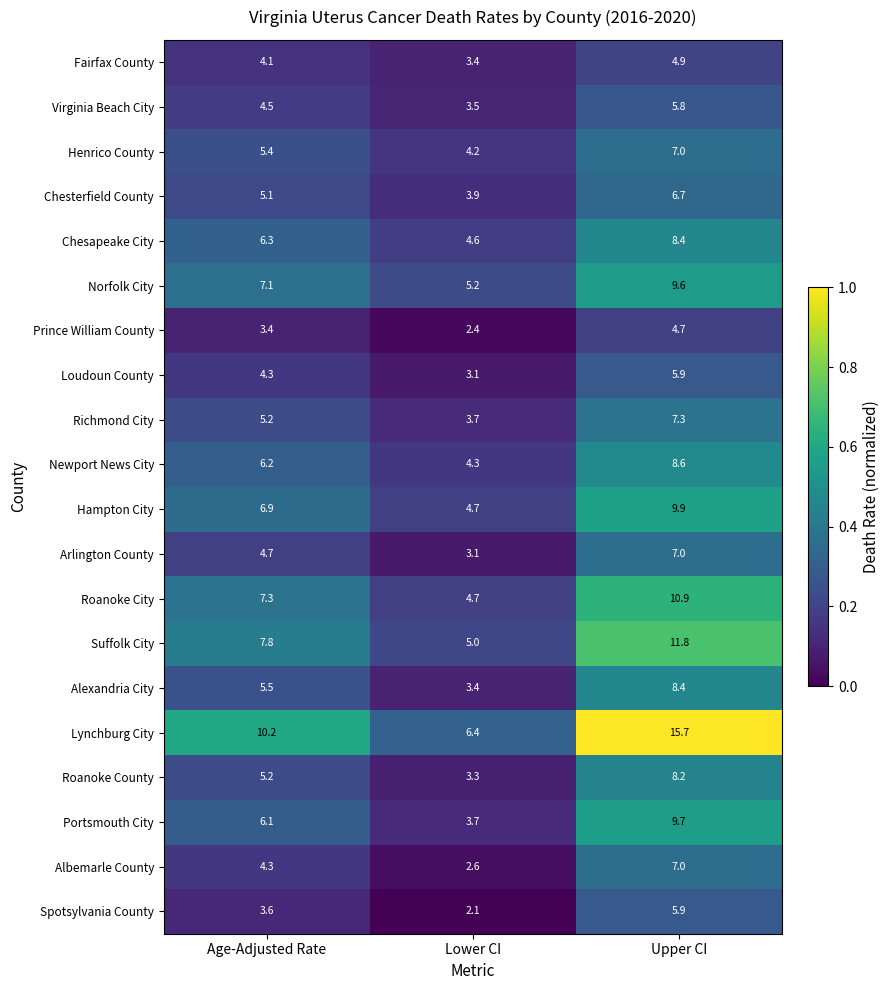

The Portsmouth City series shows 9.7 at Upper CI. True or false?

True